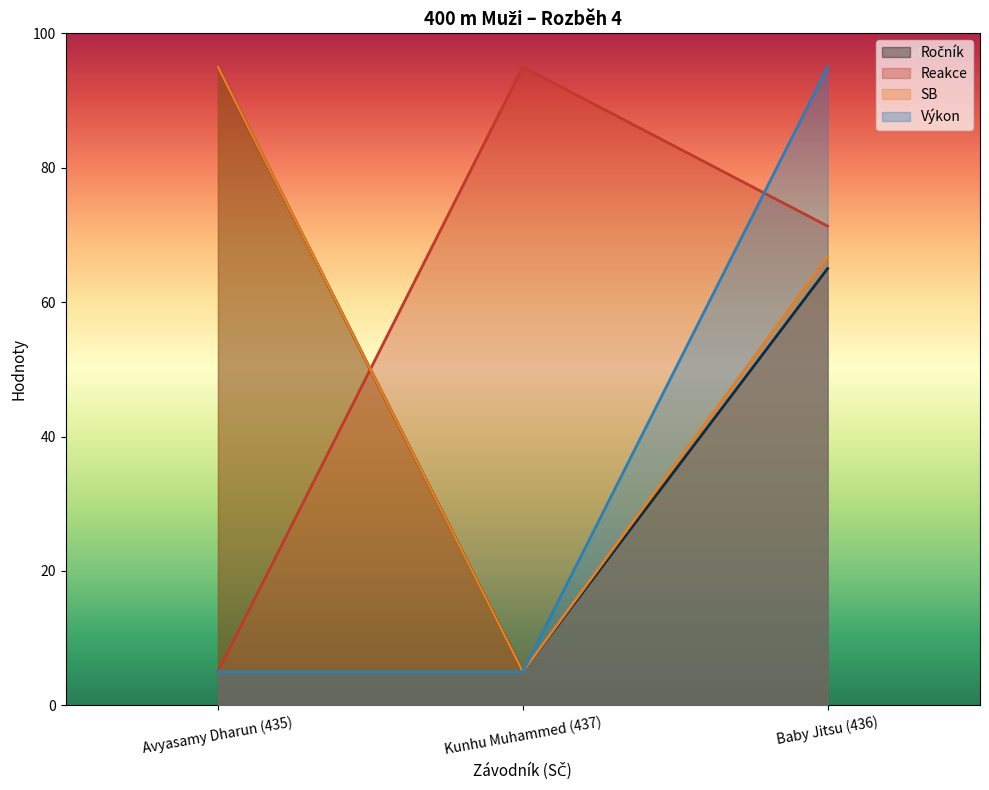

What is the minimum value shown in the chart?

5.0